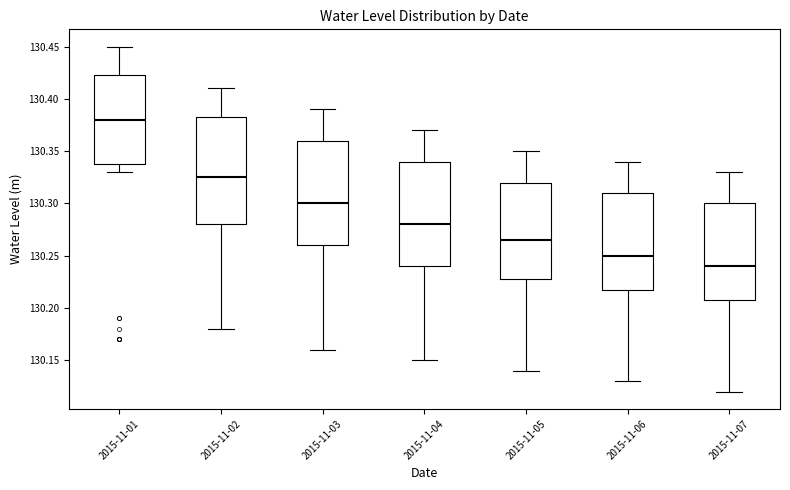

Reading left to right, read every box against the y-axis: the position of its median line, the range the box covers, and the ends of its whiskers. The values are not printed on the chart, so give them approximately, as read against the axis.

2015-11-01: median 130.380, box 130.340 to 130.425, whiskers 130.330 to 130.450
2015-11-02: median 130.325, box 130.280 to 130.385, whiskers 130.180 to 130.410
2015-11-03: median 130.300, box 130.260 to 130.360, whiskers 130.160 to 130.390
2015-11-04: median 130.280, box 130.240 to 130.340, whiskers 130.150 to 130.370
2015-11-05: median 130.265, box 130.230 to 130.320, whiskers 130.140 to 130.350
2015-11-06: median 130.250, box 130.220 to 130.310, whiskers 130.130 to 130.340
2015-11-07: median 130.240, box 130.210 to 130.300, whiskers 130.120 to 130.330